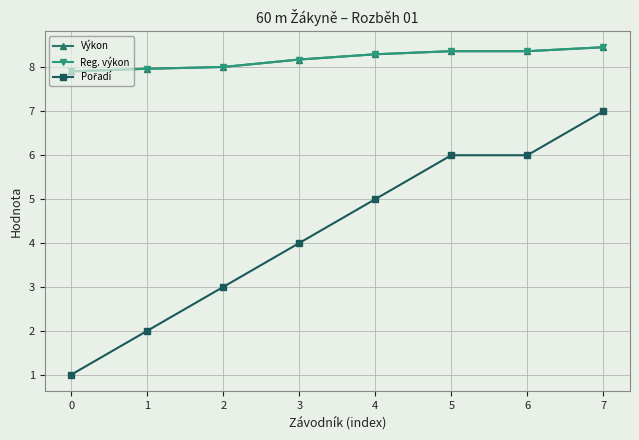

Is this an area chart (filled region under the line)?

No